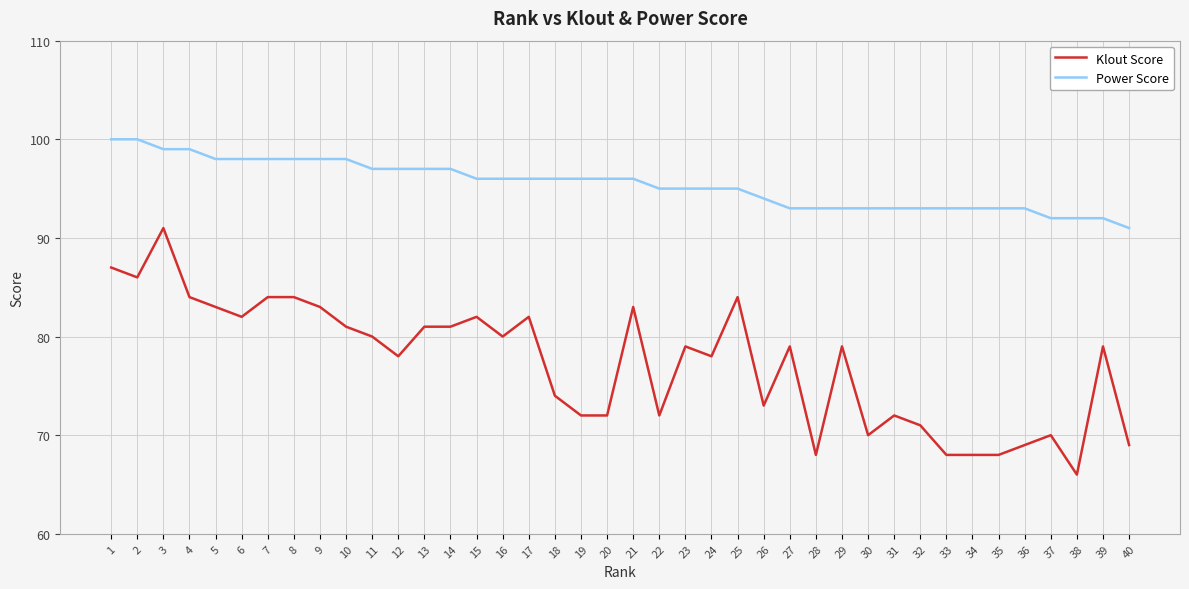

The Power Score series shows 156 at 23. True or false?

False